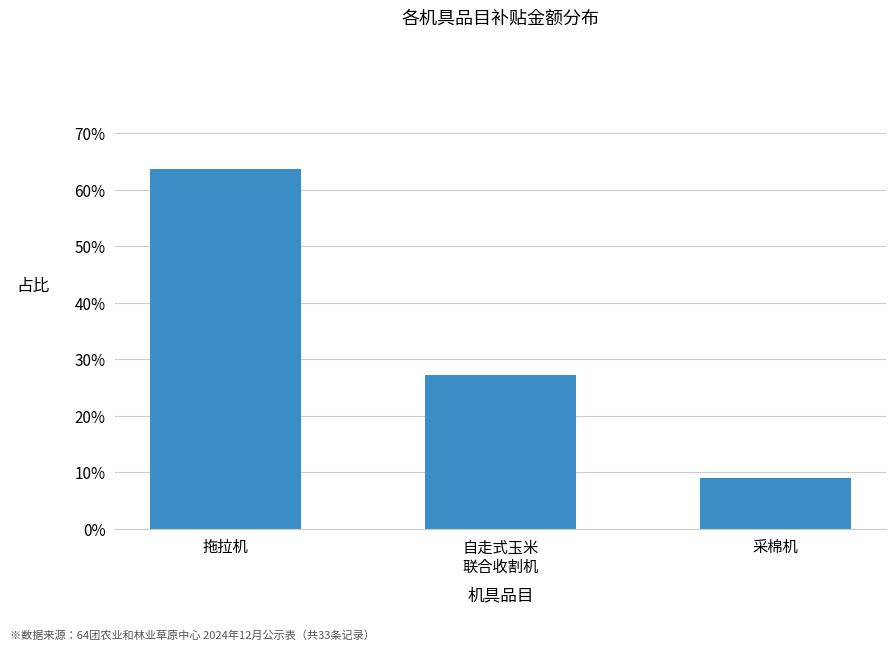

What is the value of the 3rd bar from the left?

0.1